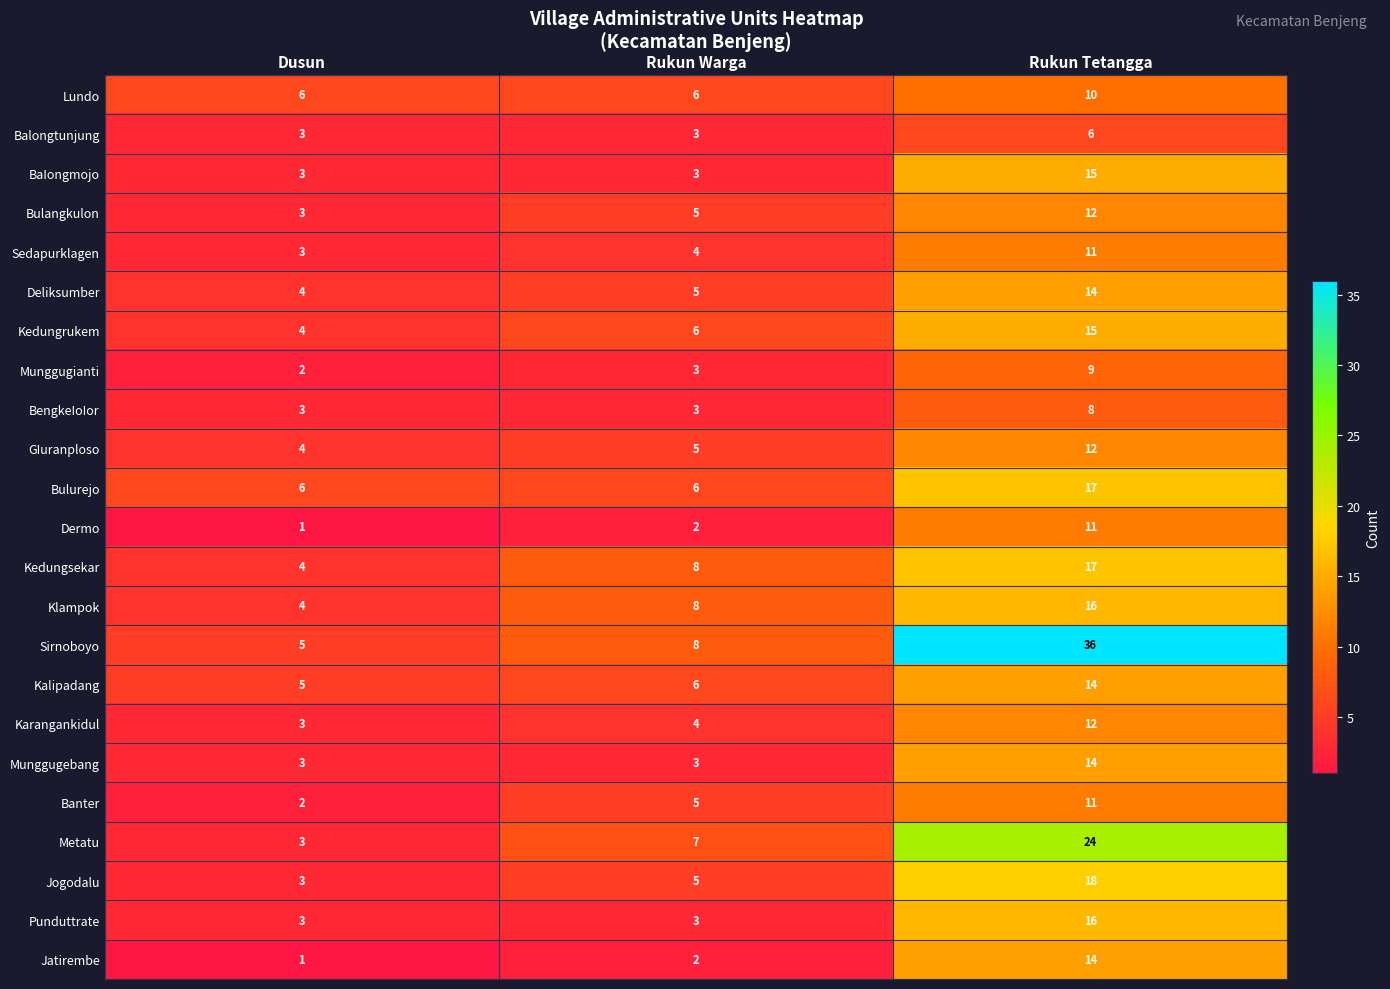

Between Dusun and Rukun Tetangga, which series saw the biggest shift?

Sirnoboyo